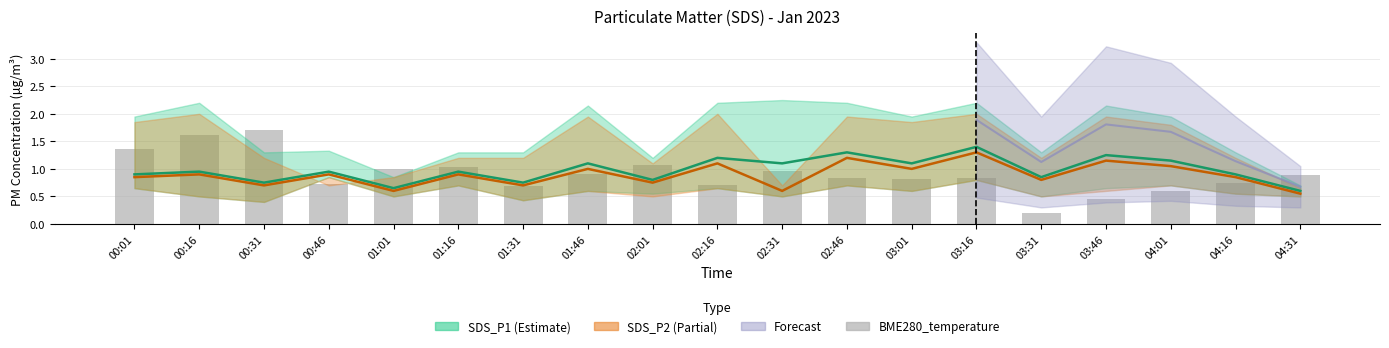

What is the difference between the second highest and minimum values?

1.4